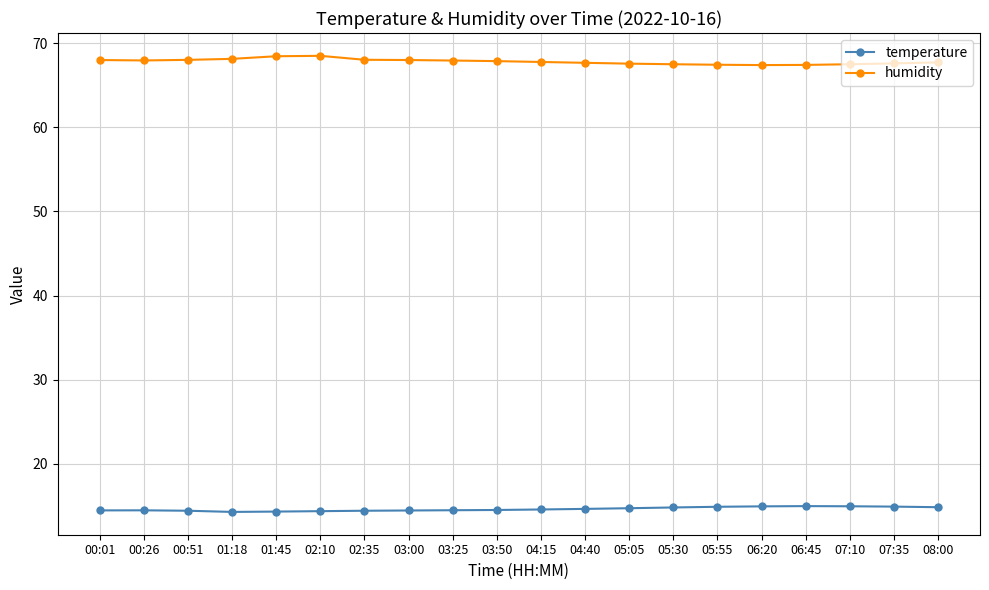

True or false: temperature has a value of 14.6 at 04:15.

True